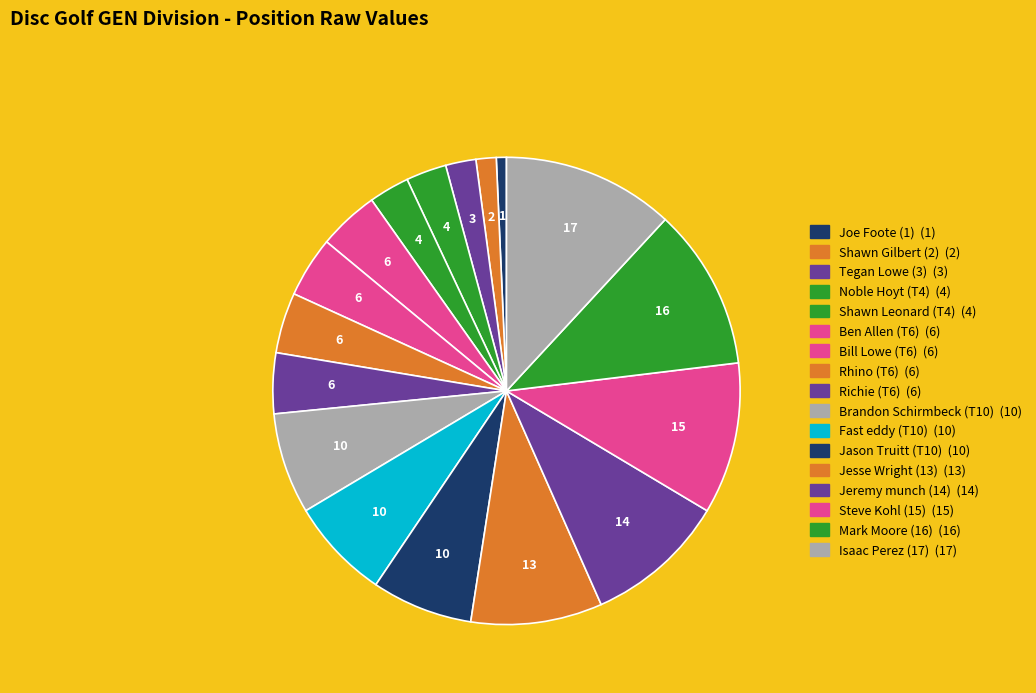

What portion of the pie excludes Tegan Lowe (3)?

97.9%